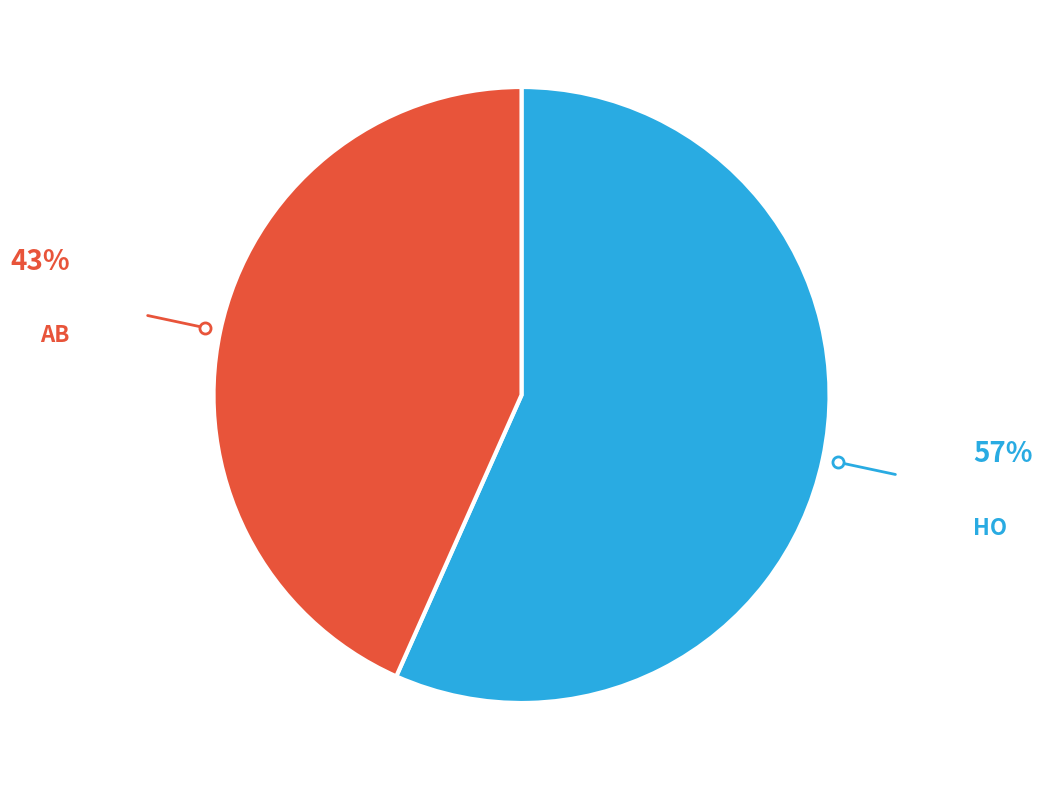

Rank the categories by value from highest to lowest.

HO, AB